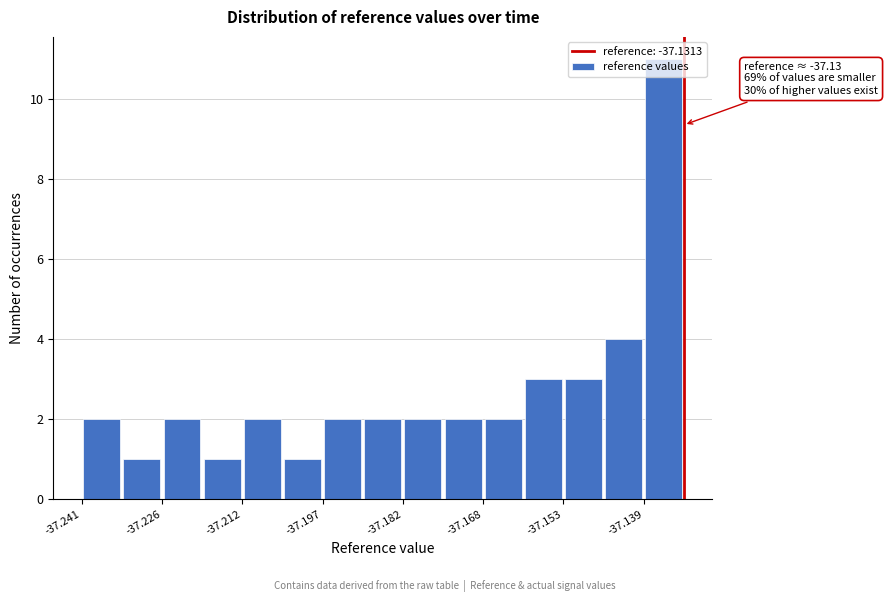

Read against the x-axis, roughly where is the centre of the tallest bar?

-37.134